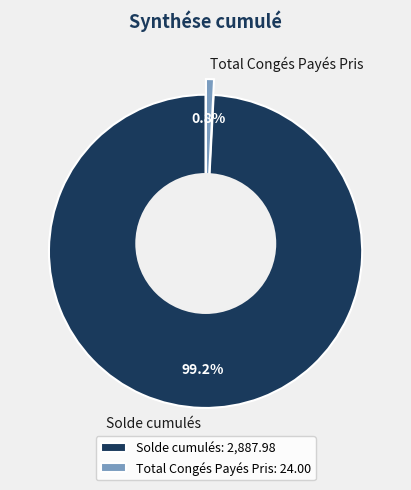

Between Solde cumulés and Total Congés Payés Pris, which is larger?

Solde cumulés